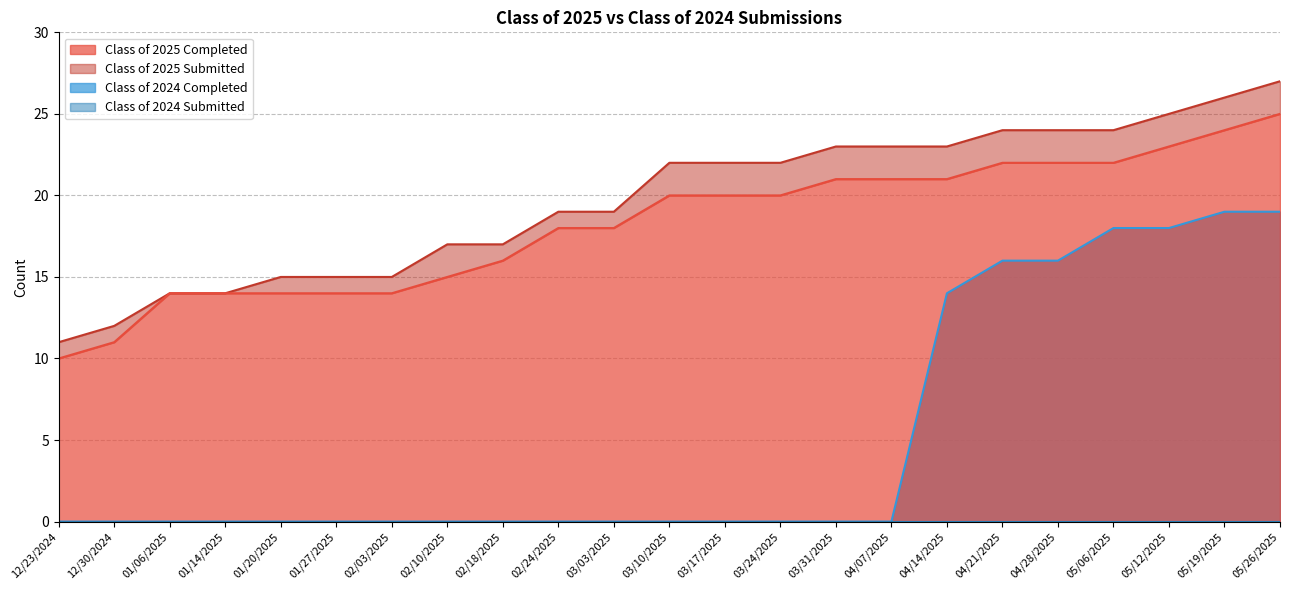

At how many categories does at least one series exceed 2?

23